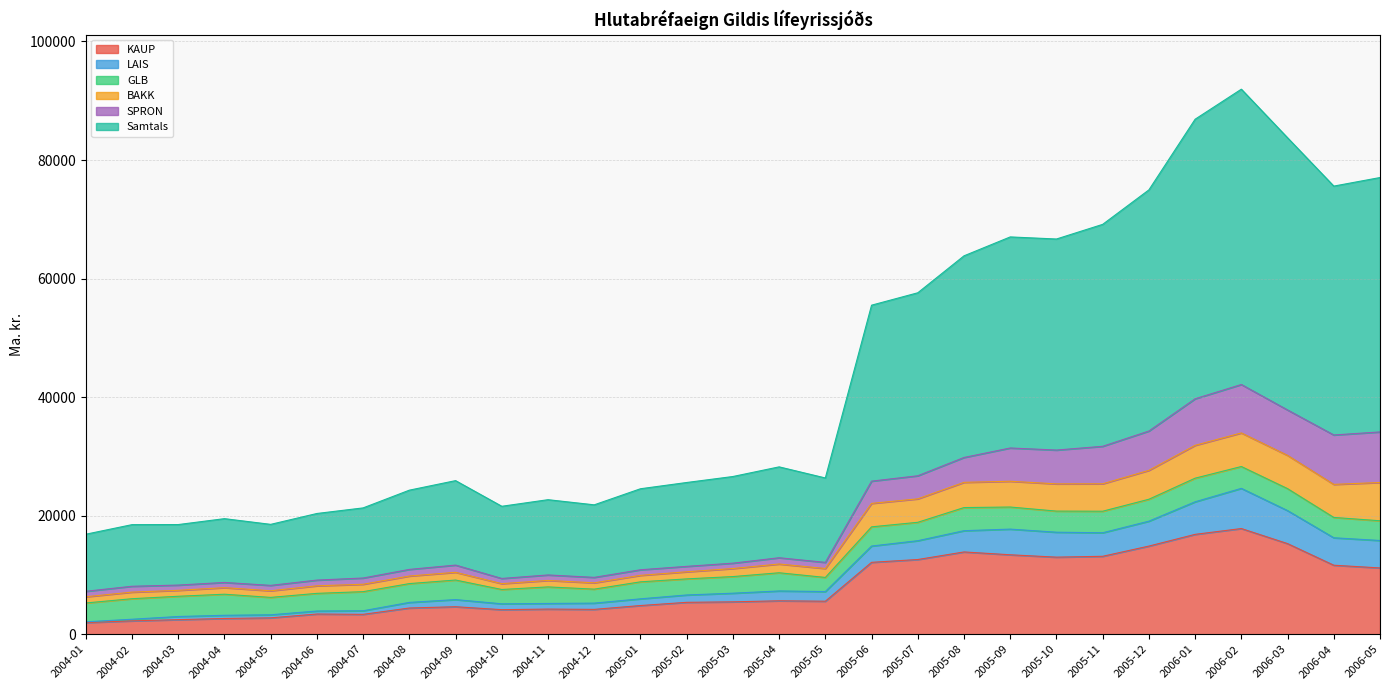

What is the smallest value displayed?

1962.1